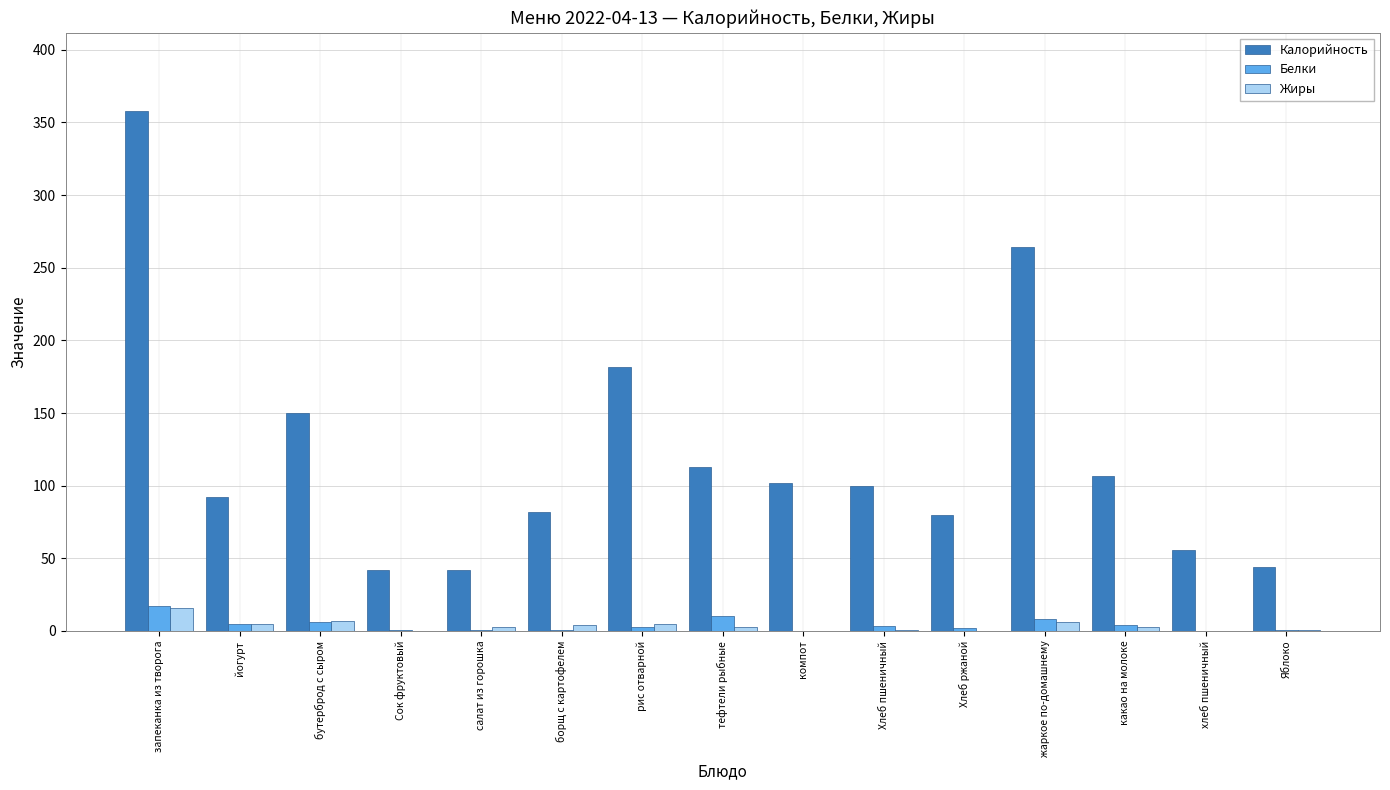

What is the total value across all series at компот?

102.0